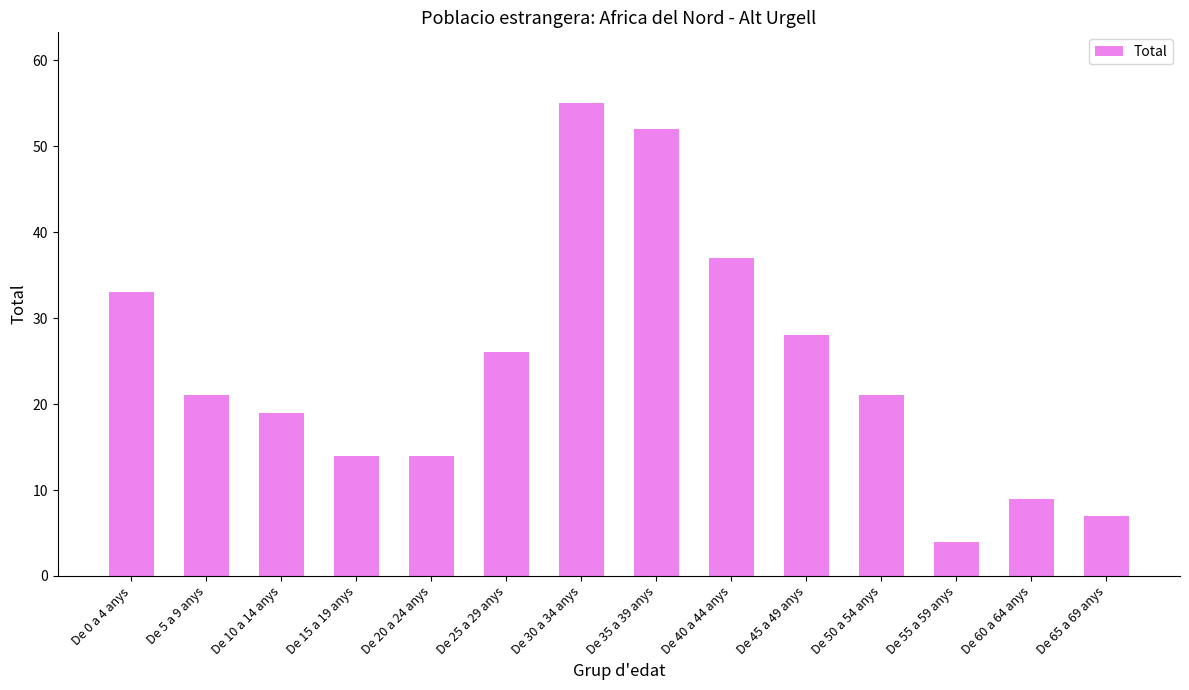

What is the difference between the values at De 55 a 59 anys and De 0 a 4 anys?

29